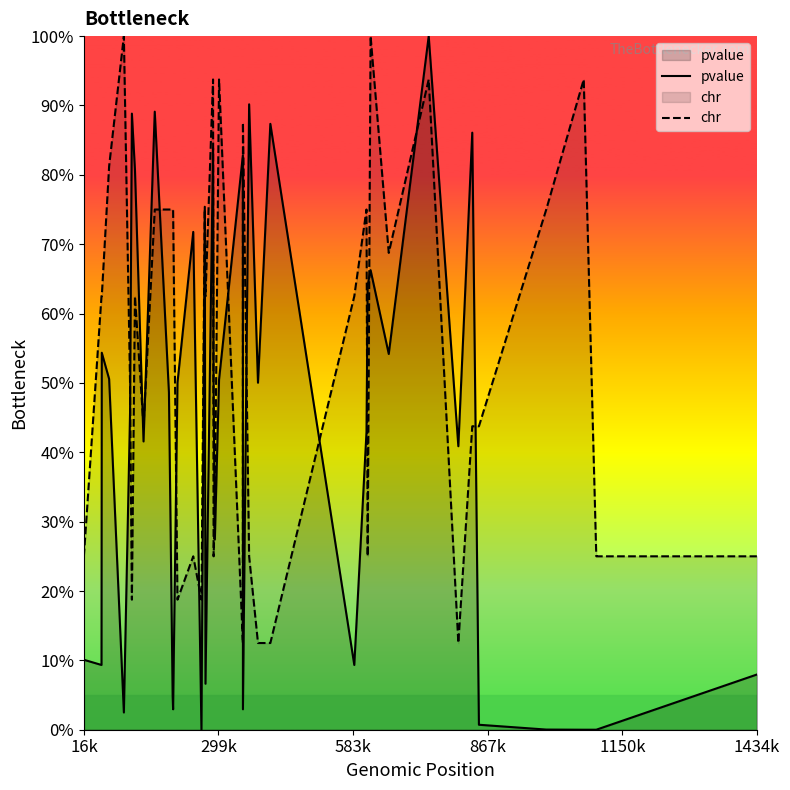

In pvalue, how many points are higher than both neighbors (excluding endpoints)?

12